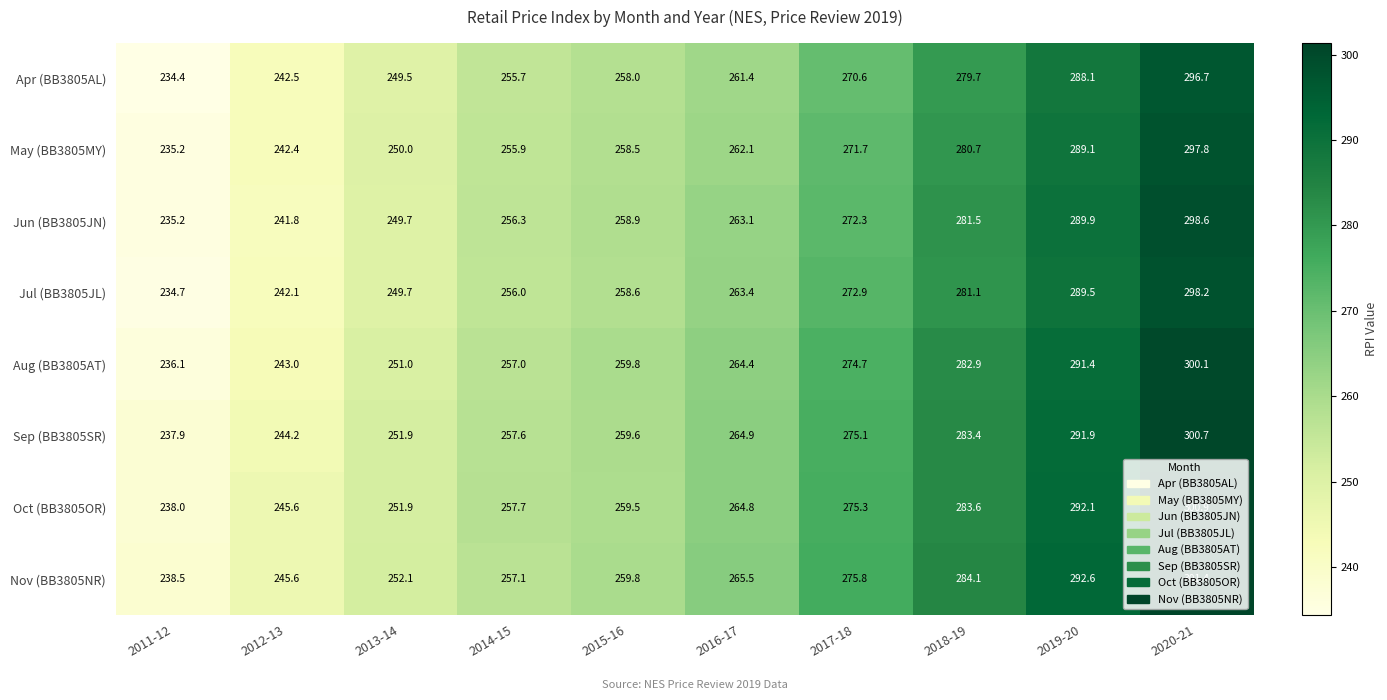

Where does the Jun (BB3805JN) series first go above 263?

2016-17